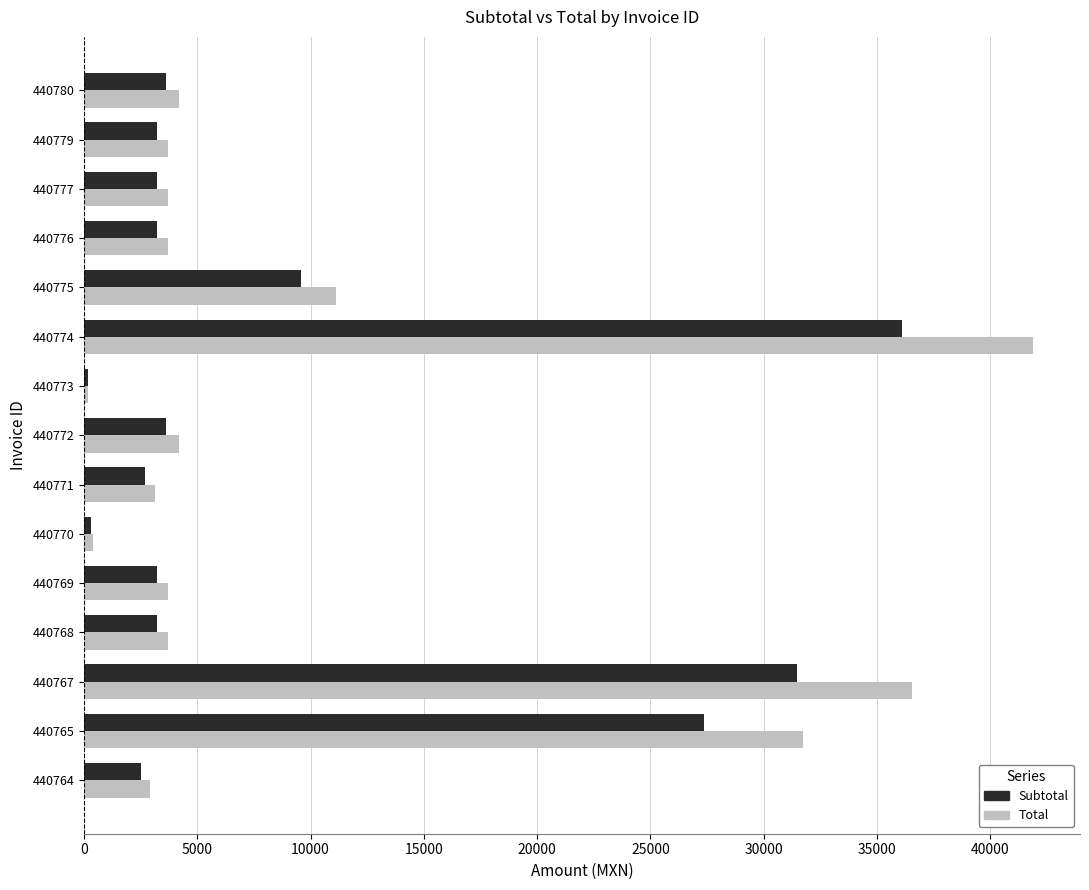

At 440774, list the series in order from largest to smallest.

Total, Subtotal